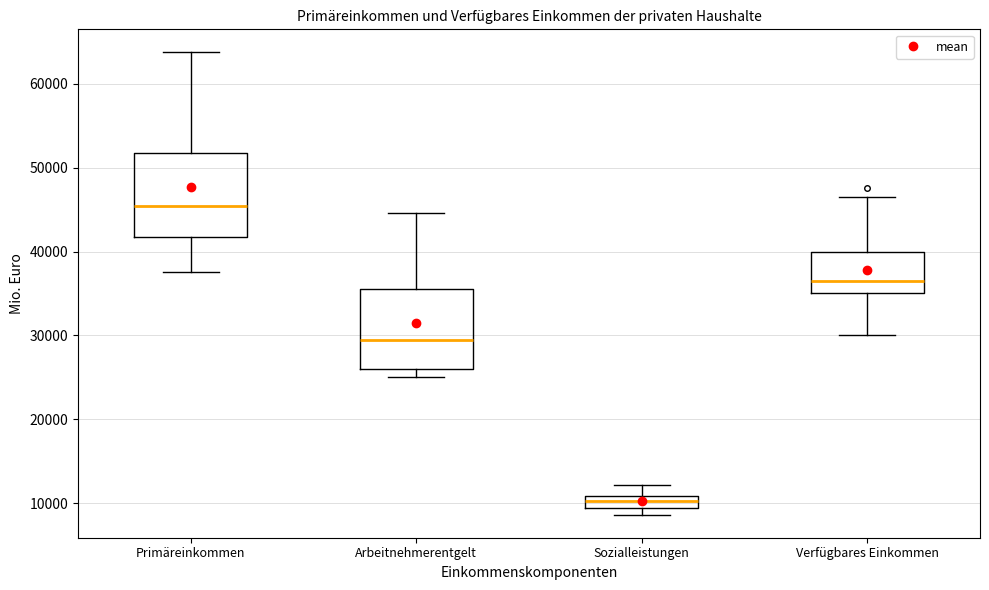

Where is the lower edge of the box for Verfügbares Einkommen on the y-axis? The values are not printed on the chart, so give them approximately, as read against the axis.

35000